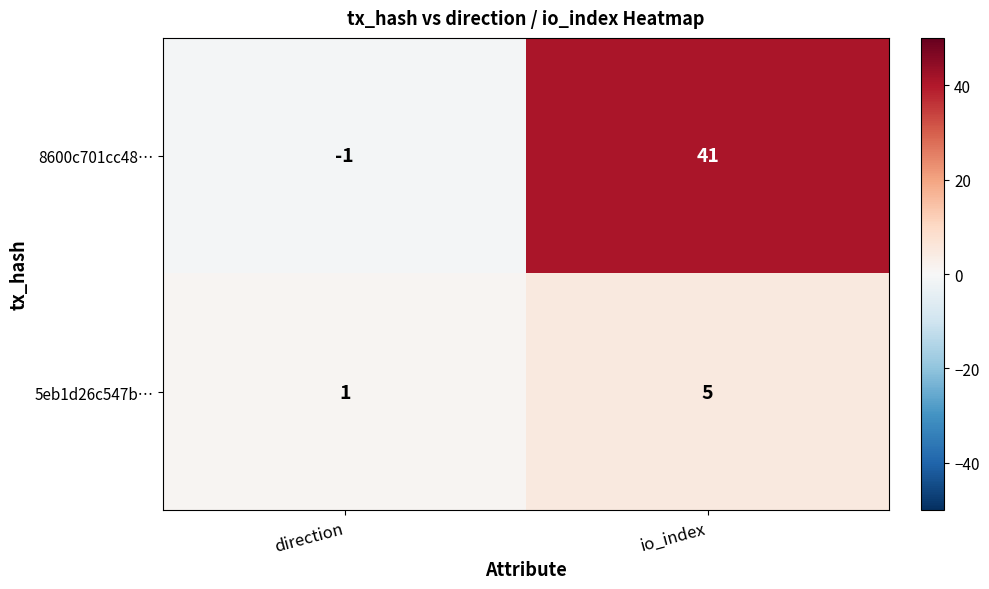

Is it true that 8600c701cc48… equals 71 at io_index?

False